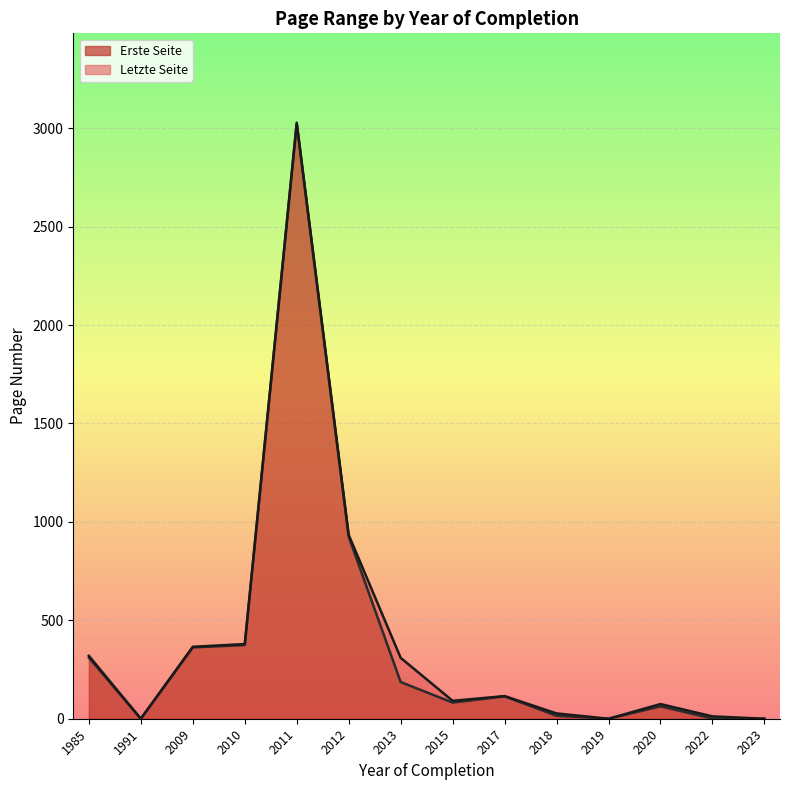

True or false: Letzte Seite and Erste Seite intersect in this chart.

False